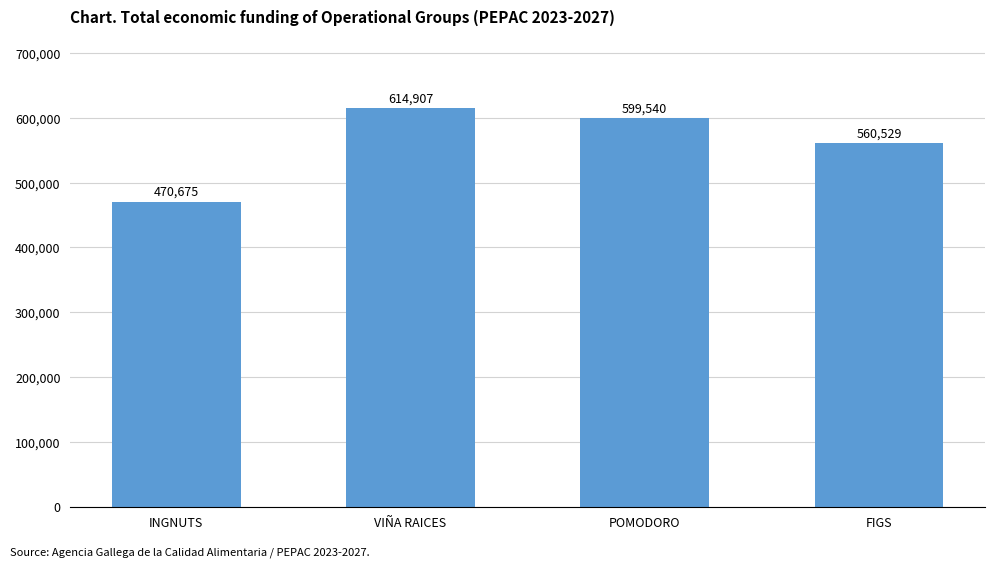

List the labels in order of value, largest first.

VIÑA RAICES, POMODORO, FIGS, INGNUTS